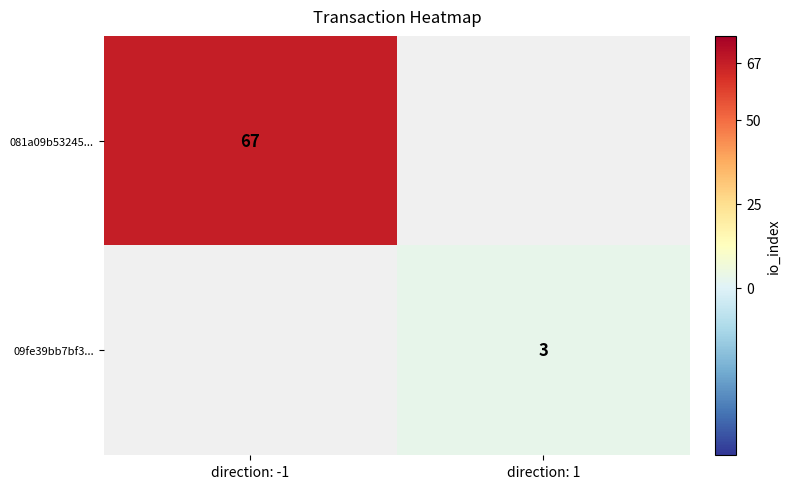

The value of 09fe39bb7bf3... at direction: 1 is 5. True or false?

False